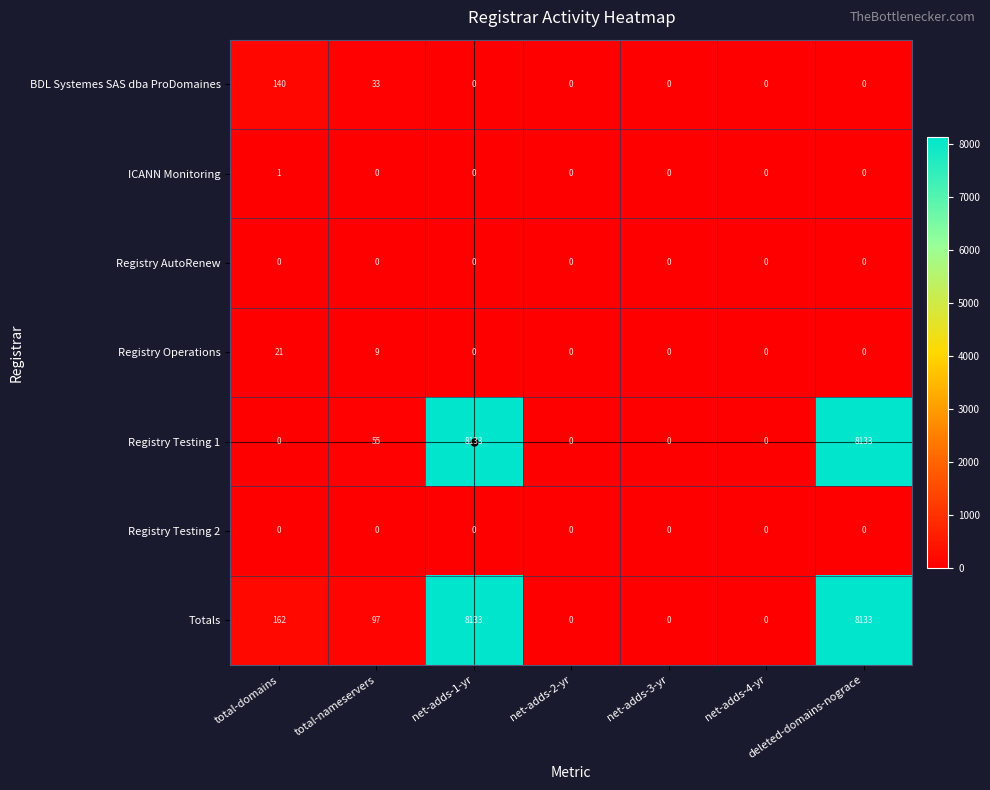

Which series has the largest total across all categories?

Totals